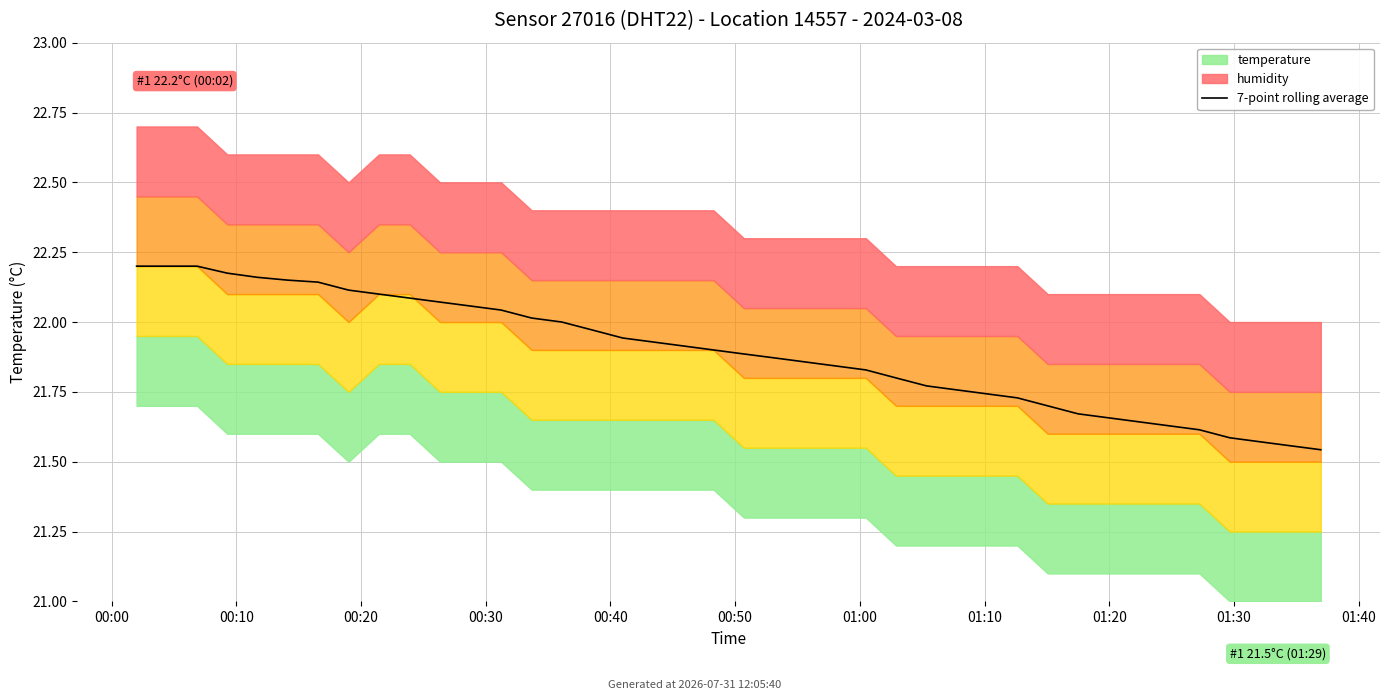

What is the approximate value at 01:20?

22.1